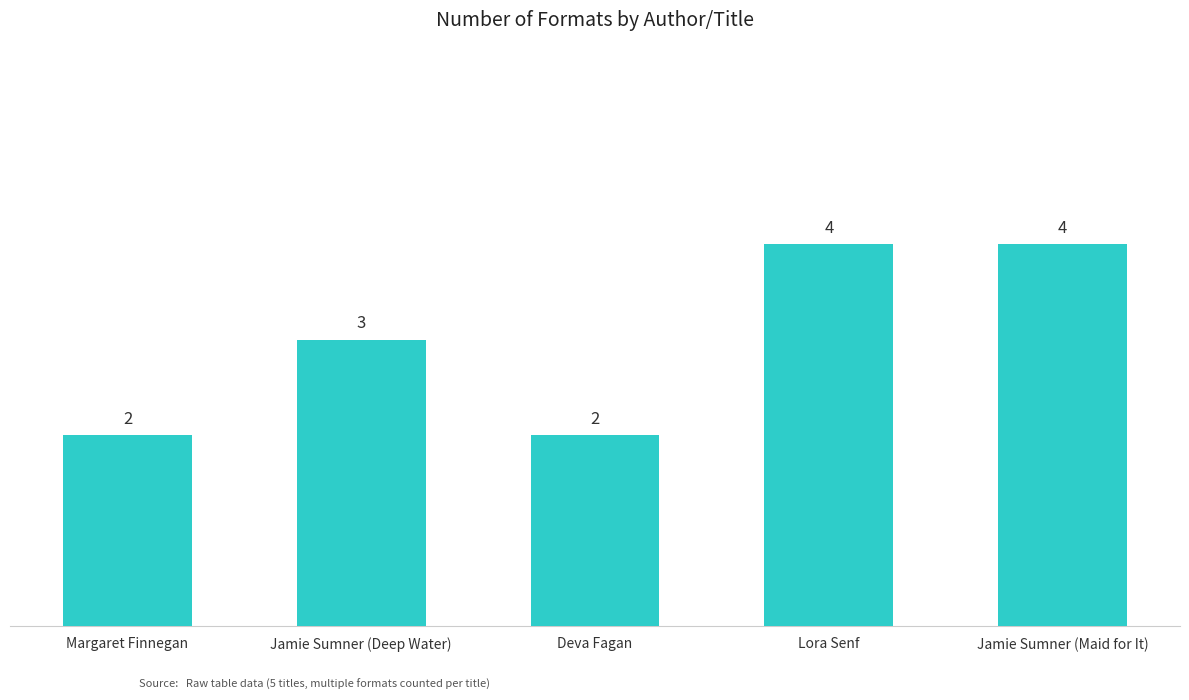

What is the greatest value displayed?

4